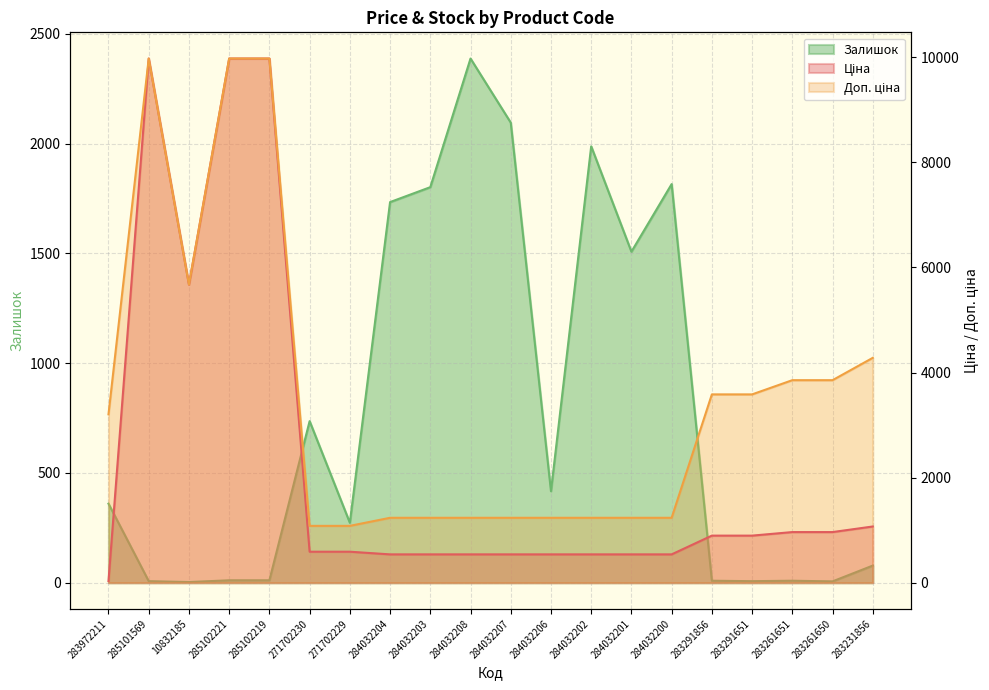

What is the lowest value of the Залишок series?

3.0